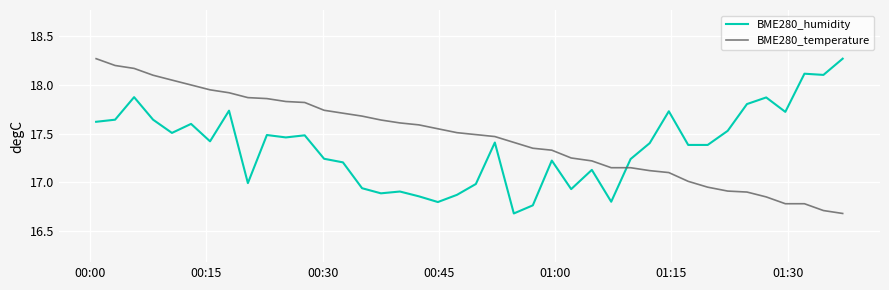

What is the difference between the maximum and minimum values in the BME280_humidity series?

1.6